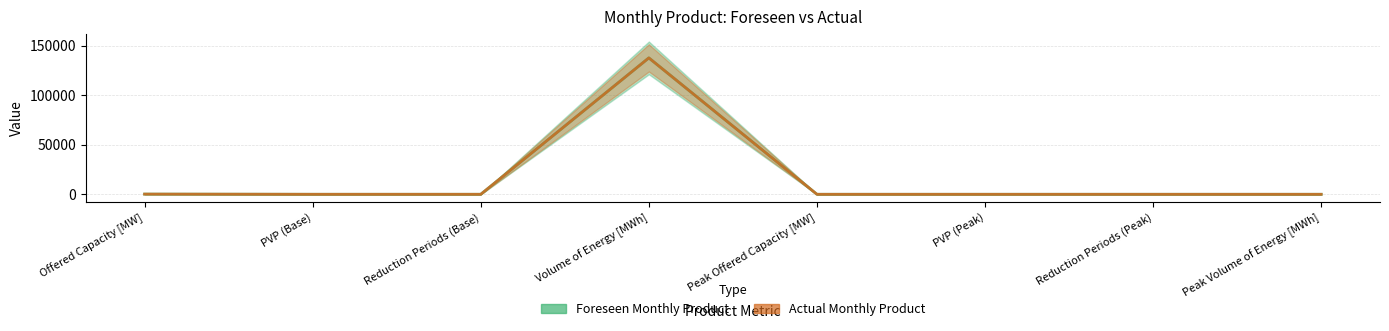

In Foreseen Monthly Product, how many points are lower than both neighbors (excluding endpoints)?

1